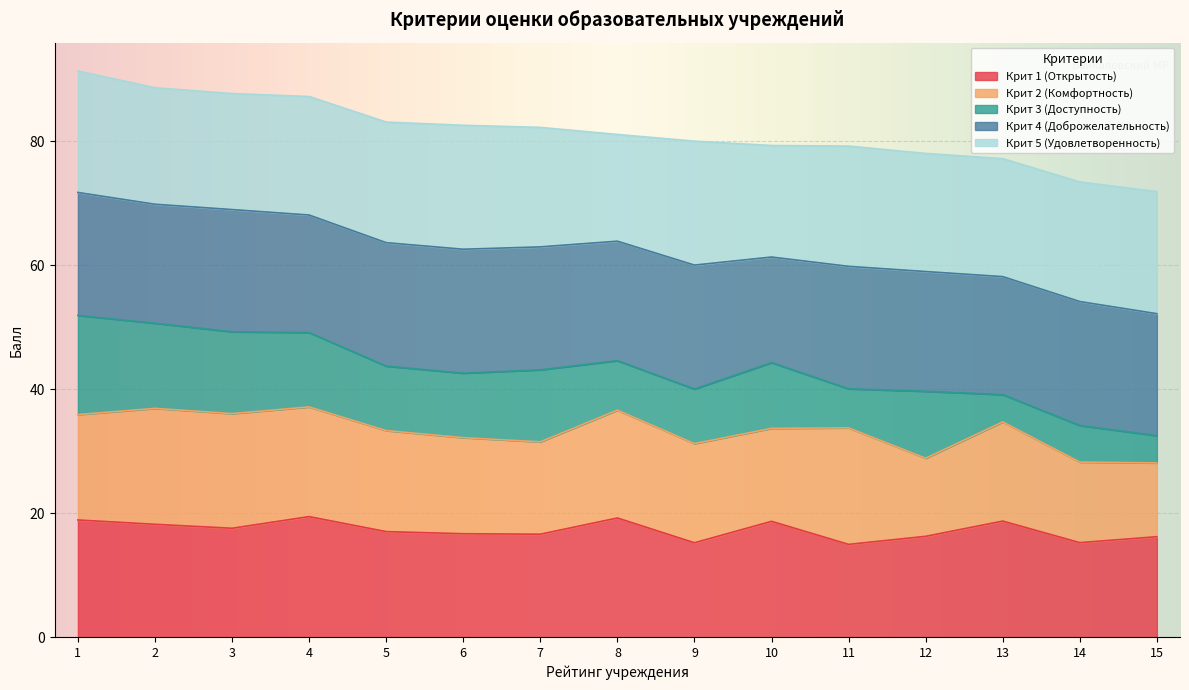

True or false: Крит 3 (Доступность) and Крит 1 (Открытость) intersect in this chart.

False